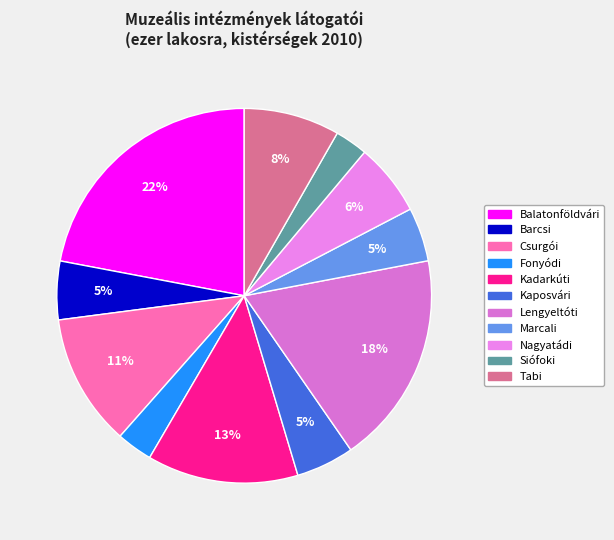

Which category has the biggest portion of the pie?

Balatonföldvári